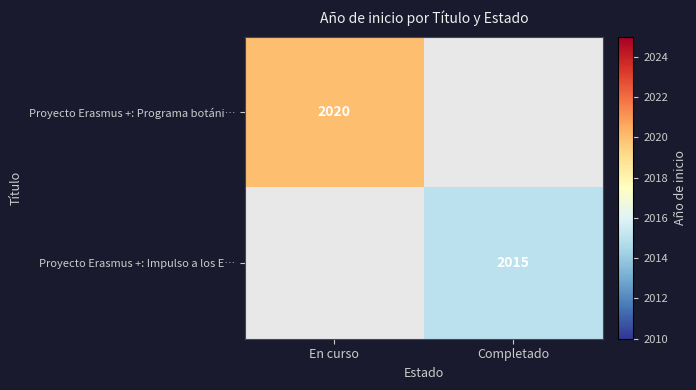

The value of Proyecto Erasmus +: Programa botáni… at En curso is 3112. True or false?

False